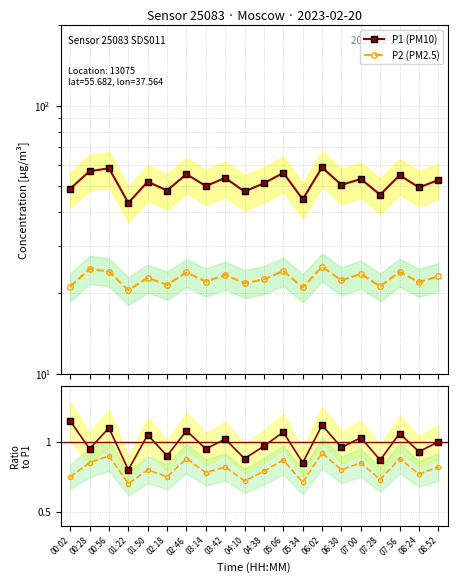

At how many categories does at least one series exceed 54?

6